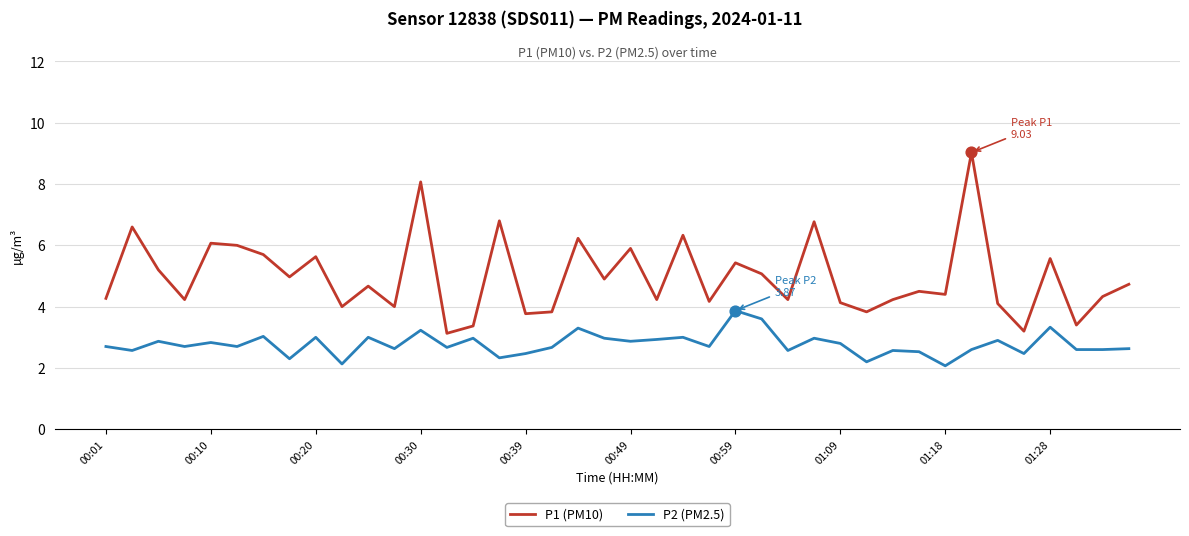

Which series has the largest range (max minus min)?

P1 (PM10)